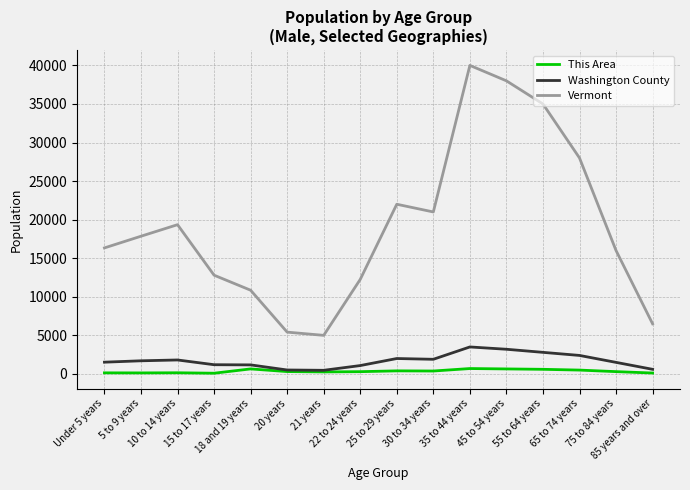

True or false: Vermont and Washington County cross at least once.

False